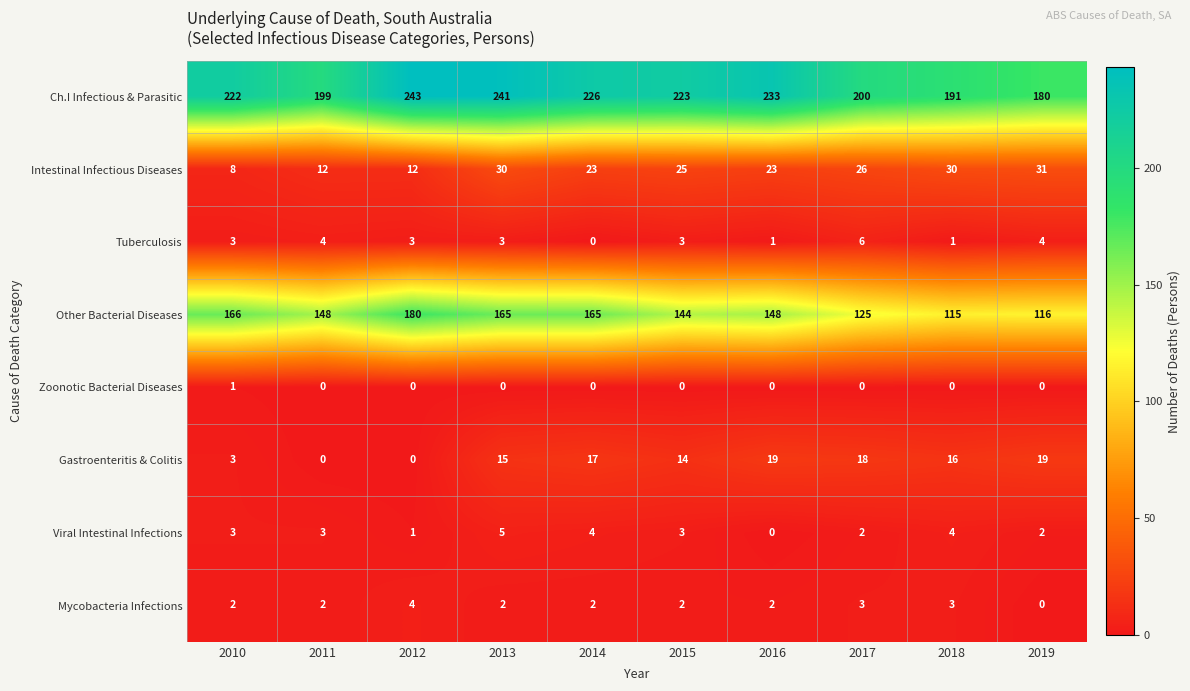

At how many categories does at least one series exceed 2?

10